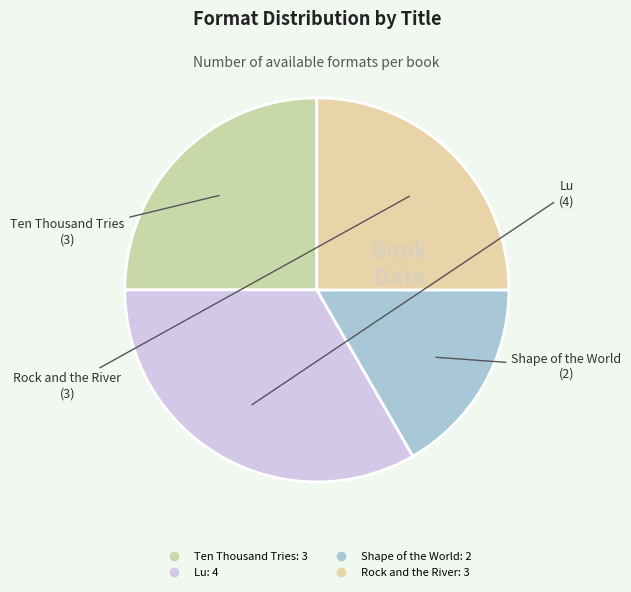

Is there a majority slice in this chart?

No